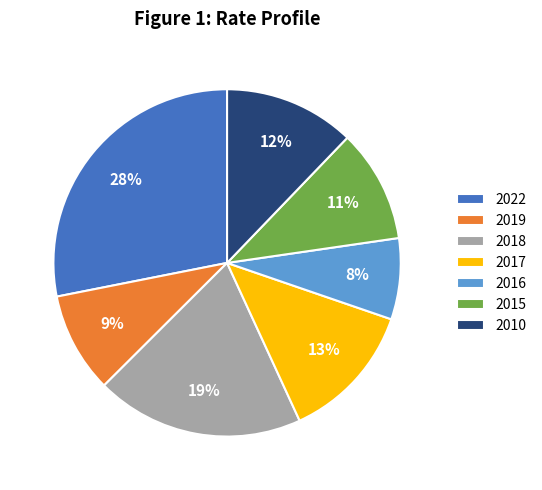

To the nearest percent, what is the combined percentage of 2017 and 2019?

22%